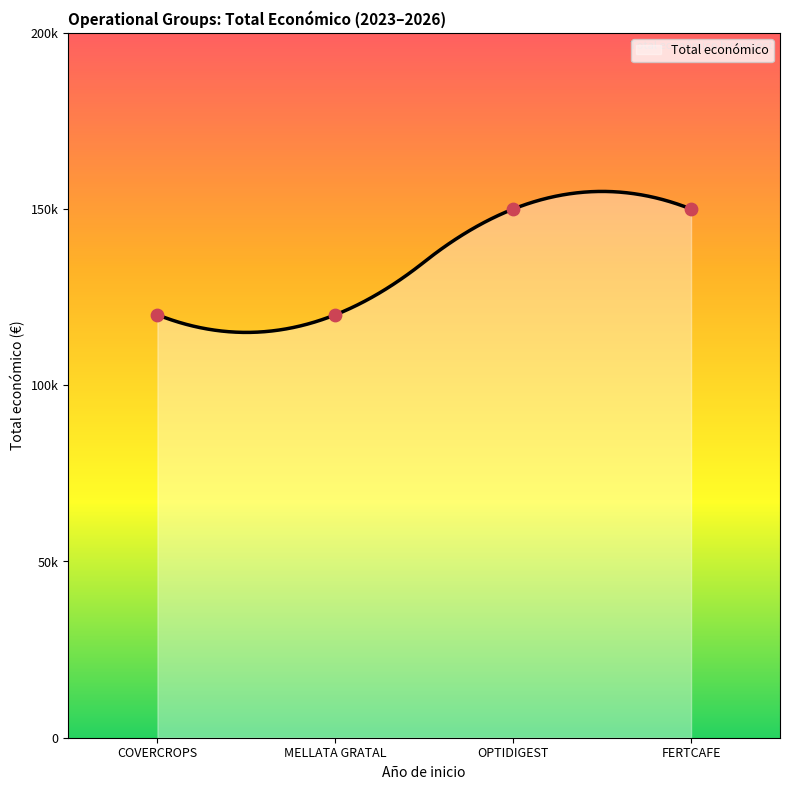

Which has a higher value, OPTIDIGEST or COVERCROPS?

OPTIDIGEST